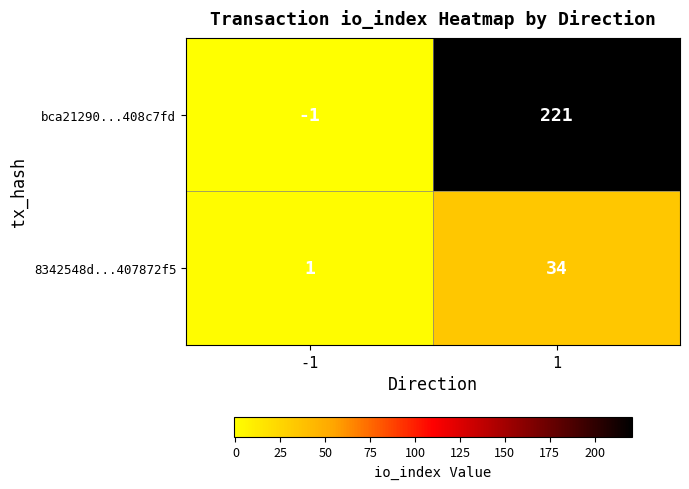

What is the spread (max minus min) of values at -1?

2